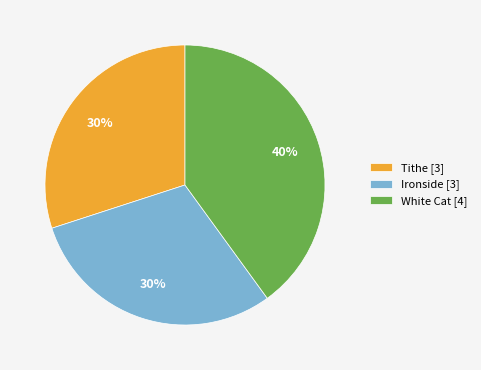

How many slices are in this pie chart?

3